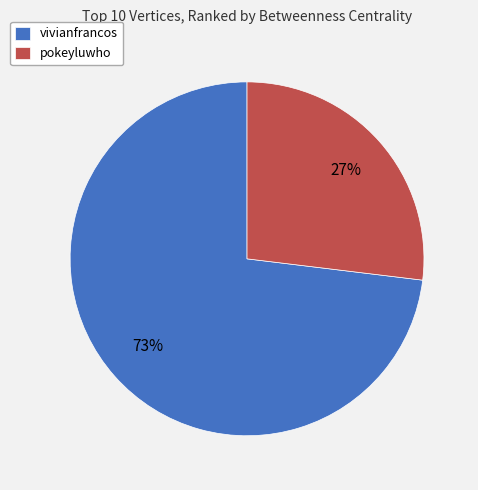

To the nearest percent, what is the difference between the pokeyluwho and vivianfrancos slice percentages?

46%